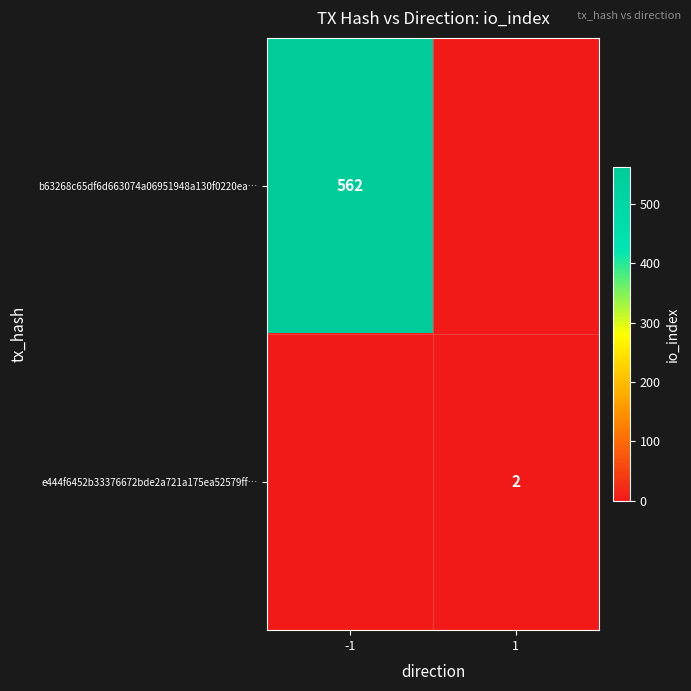

Is the value of b63268c65df6d663074a06951948a130f0220ea… at -1 greater than the value of e444f6452b33376672bde2a721a175ea52579ff… at 1?

Yes